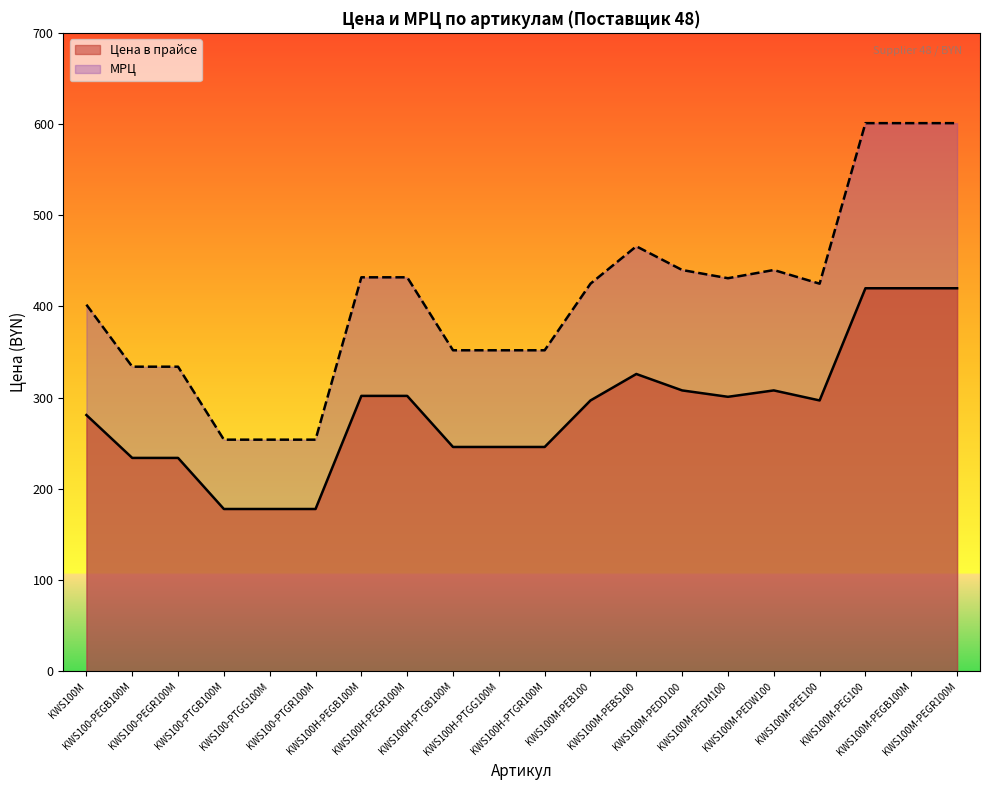

Which category has the highest value across all series?

KWS100M-PEG100